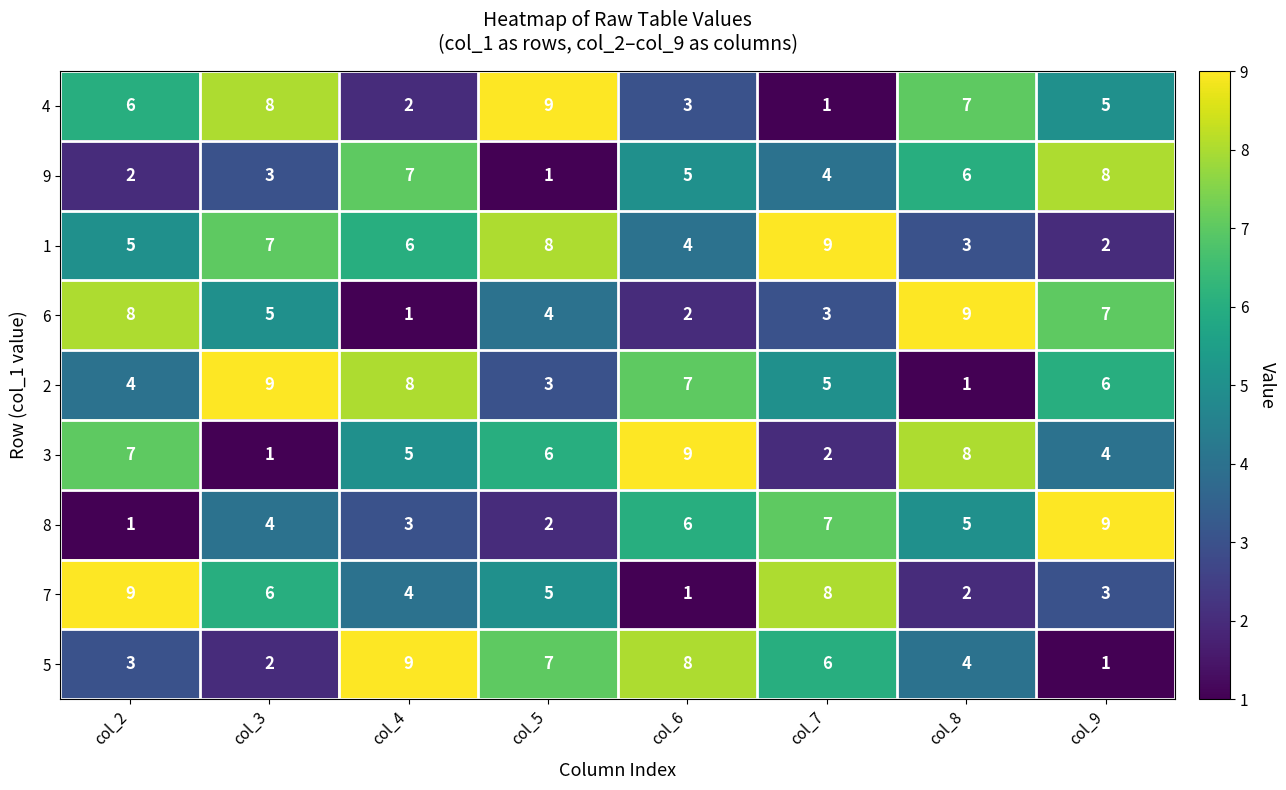

True or false: 1 has a value of 3 at col_9.

False